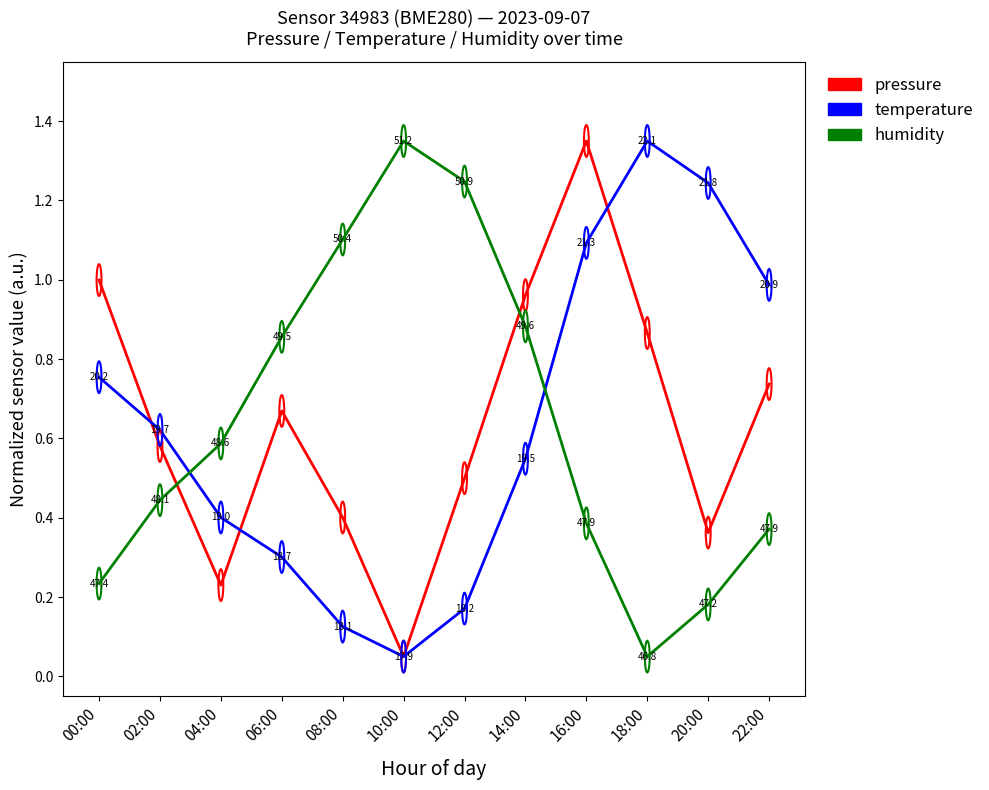

What is the difference between the maximum and minimum values in the pressure series?

1.3